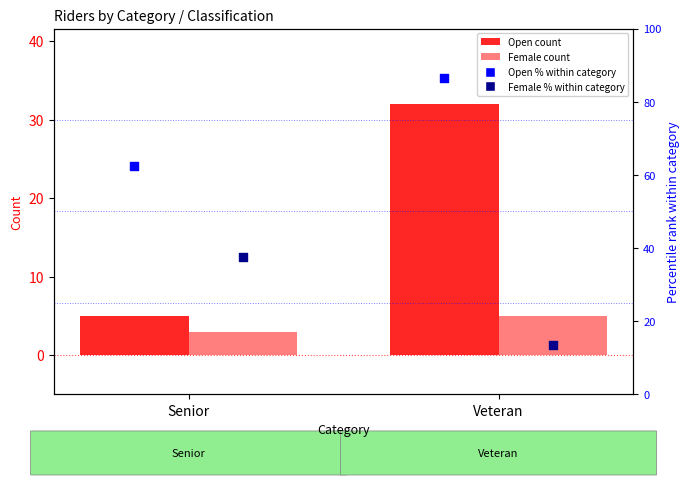

Which series reaches the maximum Y coordinate?

Open % within category